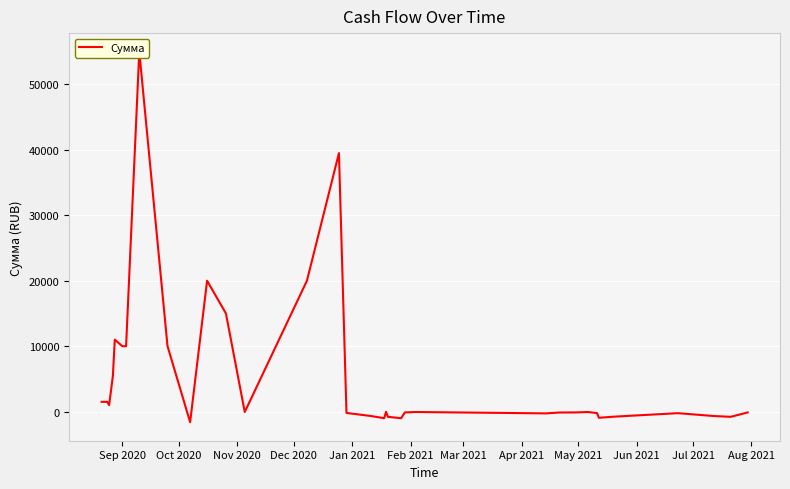

How many points are lower than both their immediate neighbors (excluding endpoints)?

8